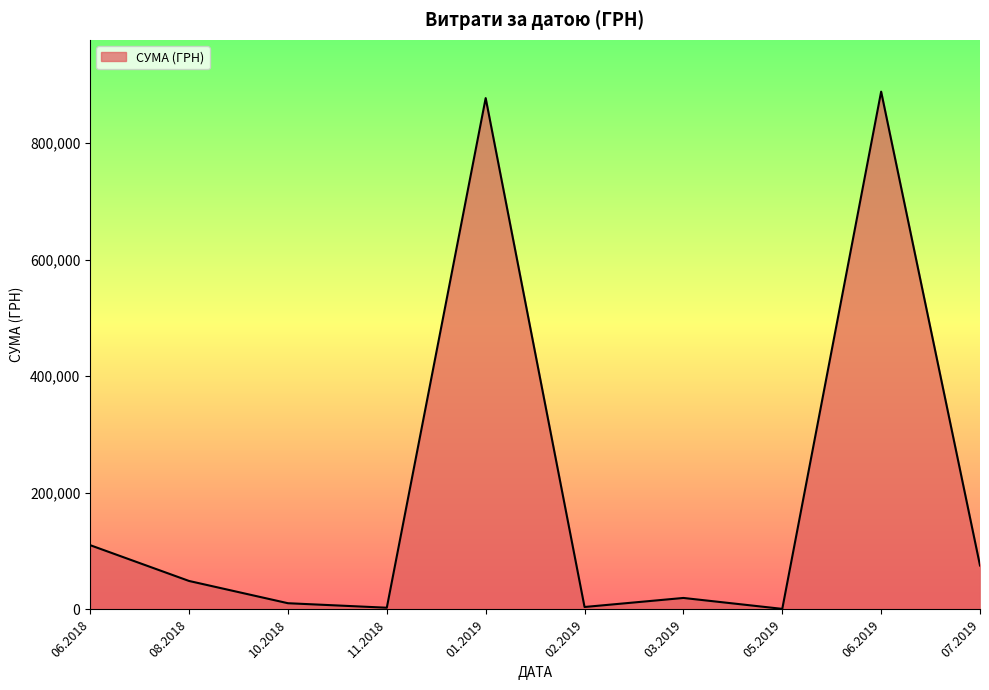

What is the maximum value shown in the chart?

888317.1